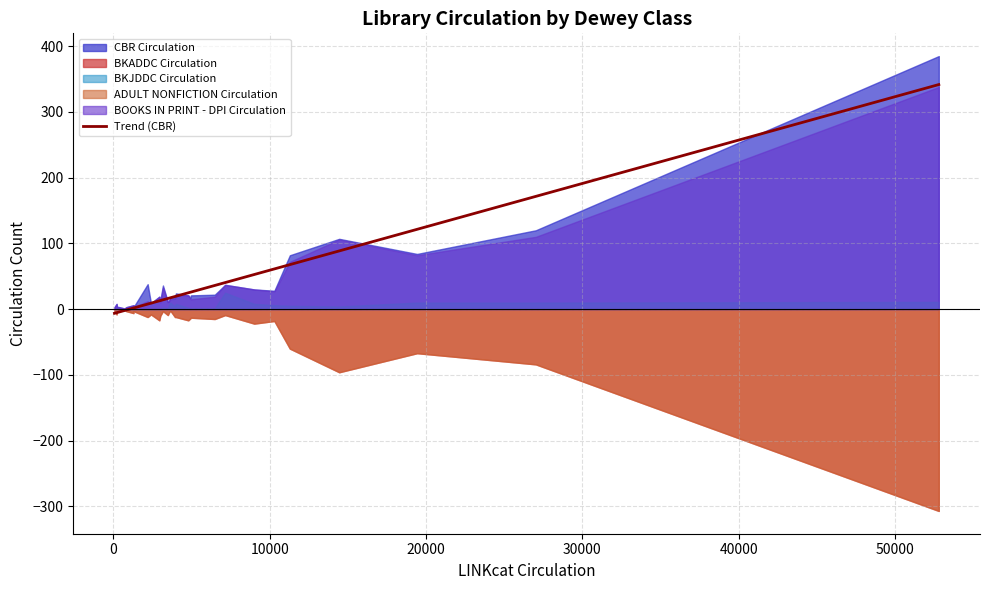

How many negative values are there?

6